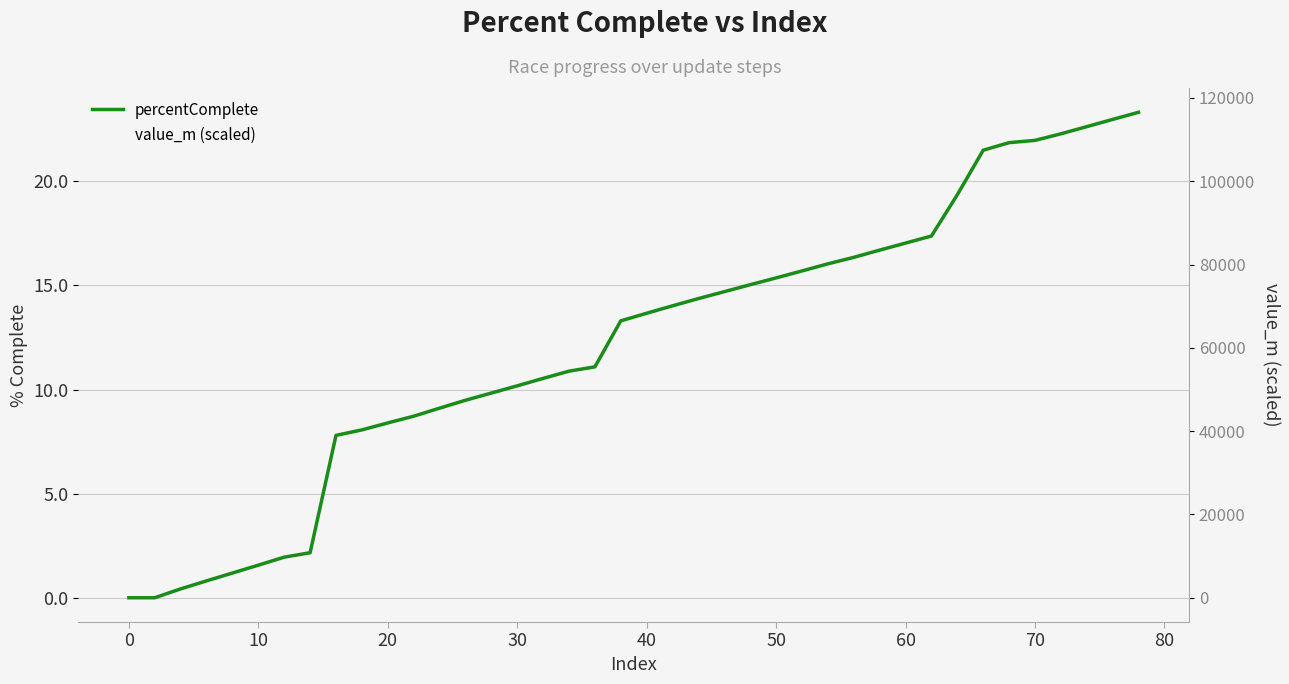

Which series has the widest spread of values?

value_m (scaled)